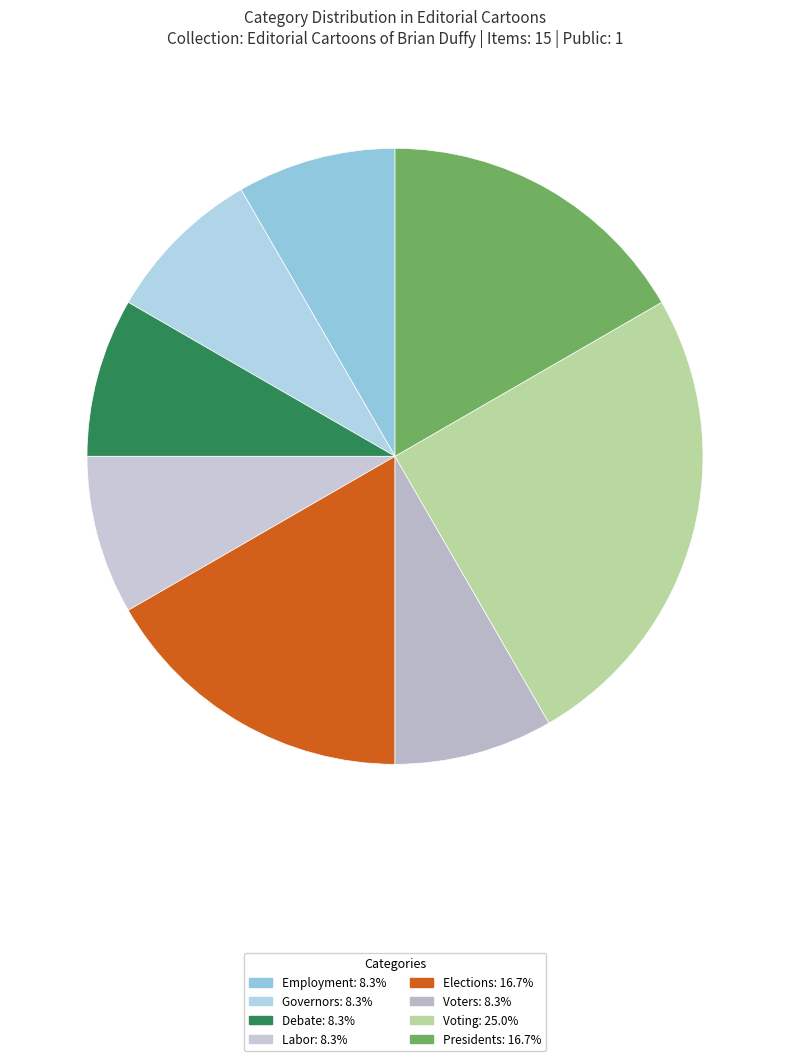

Do Voting and Debate together represent more than half of the pie?

No